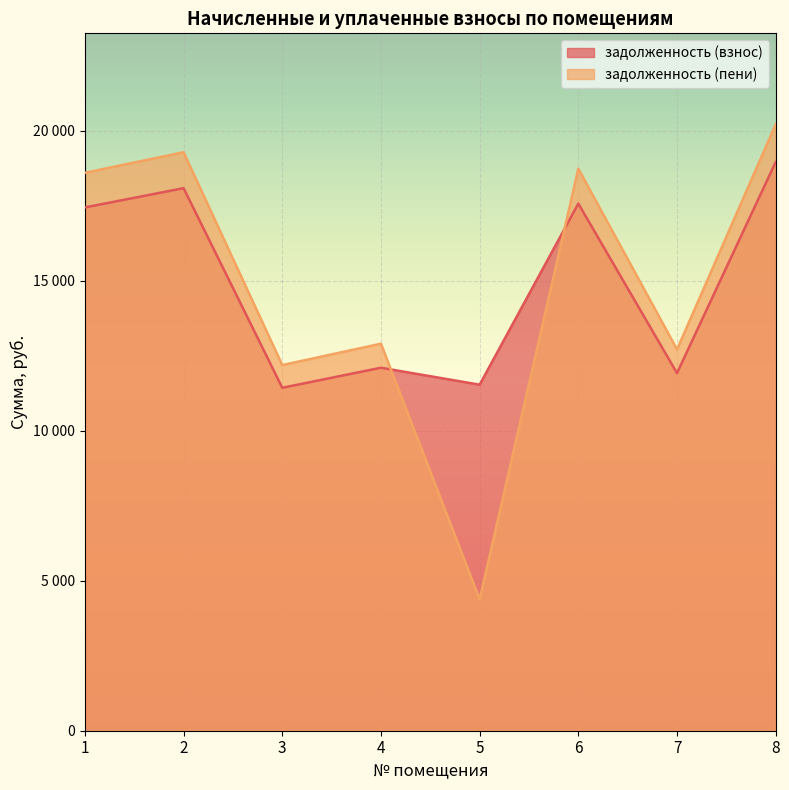

Where is задолженность (пени) nearest to the value 12290?

3